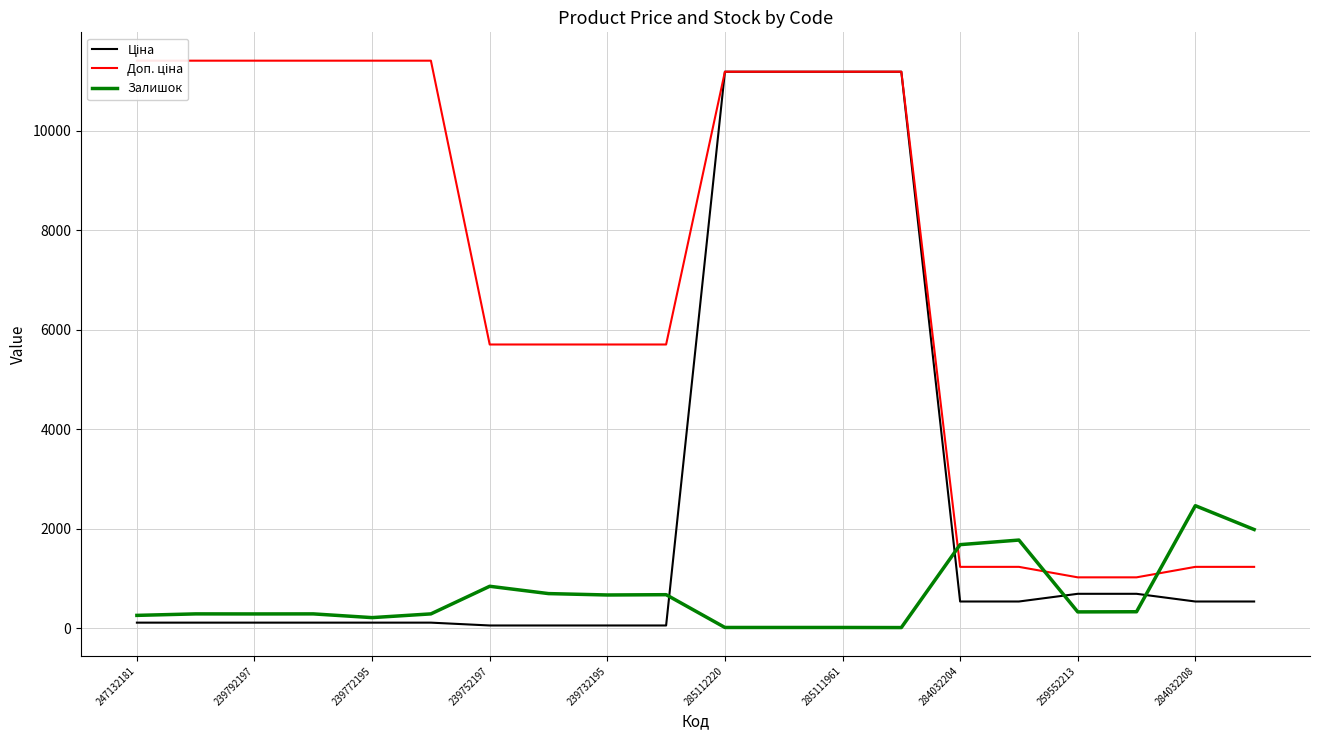

Count the number of data series in this chart.

3